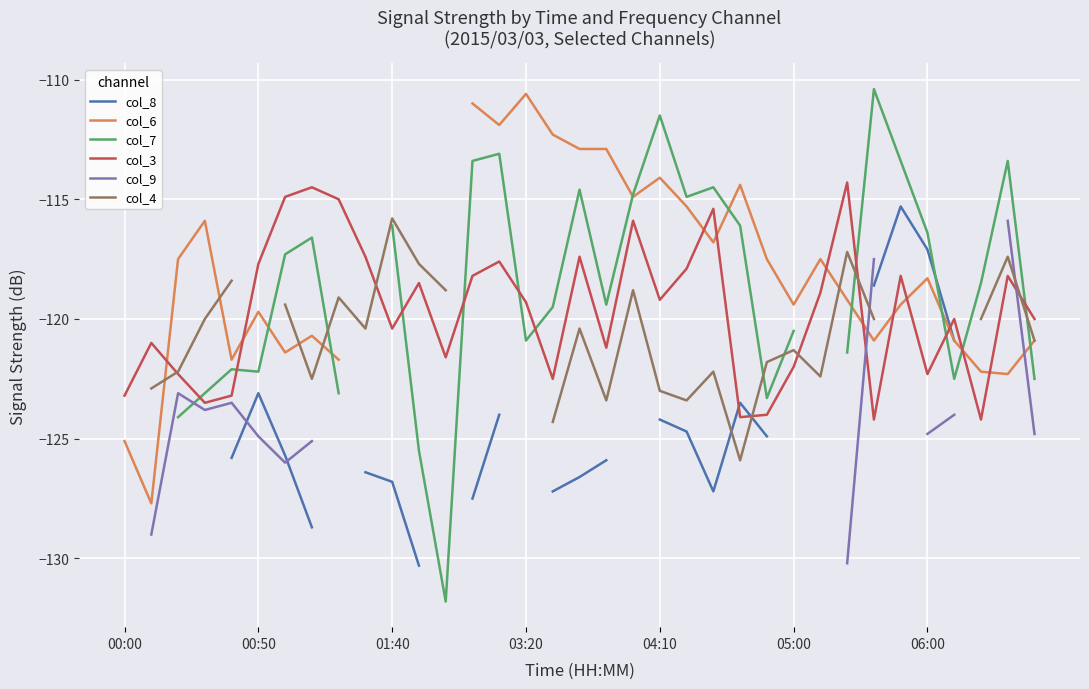

What is the minimum value for col_3?

-124.2